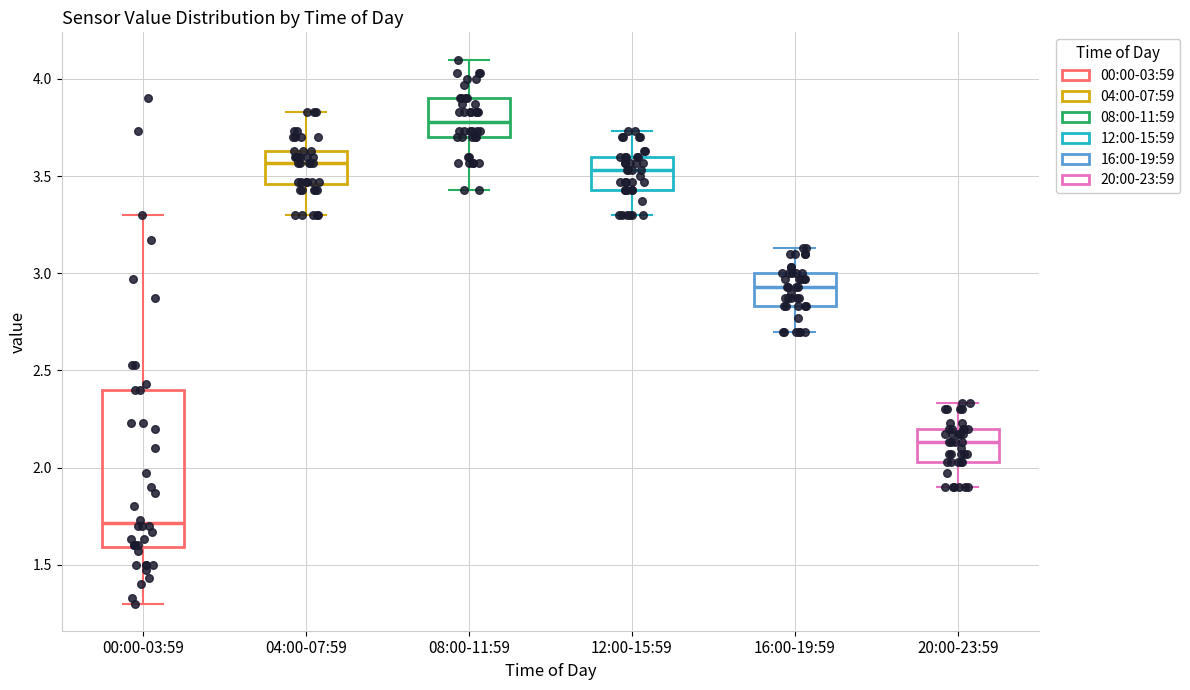

Comparing the boxes themselves (not the whiskers), which one is the tallest?

00:00-03:59